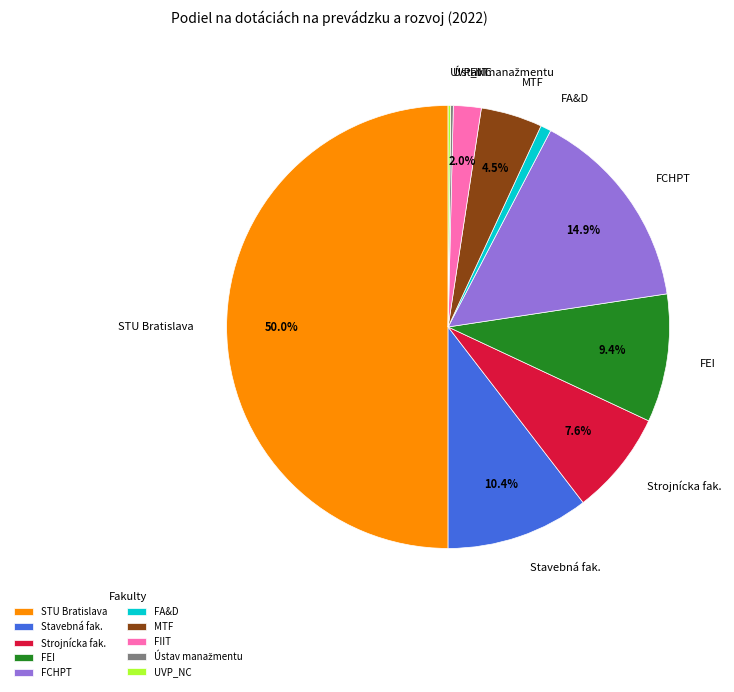

What is the largest slice in the pie chart?

STU Bratislava